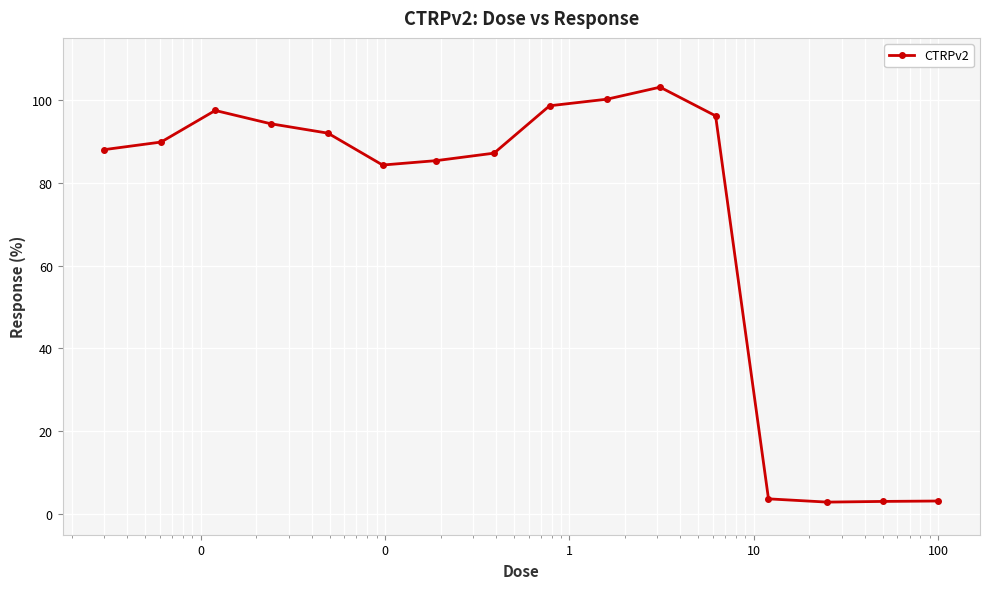

What is the value of the 1st point from the left?

88.0